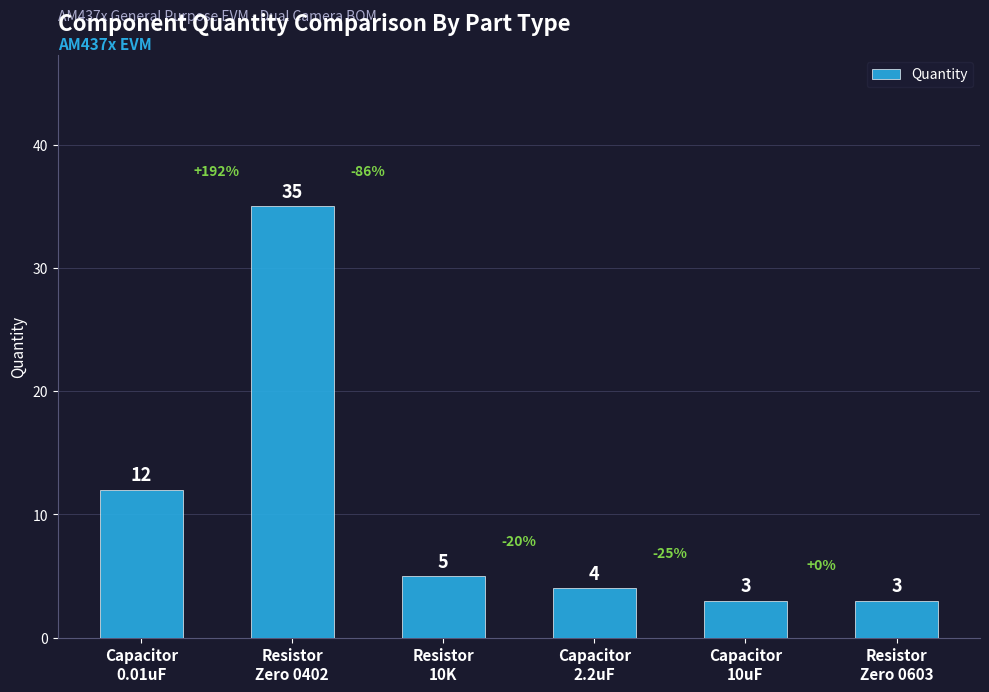

How many categories are shown in the chart?

6